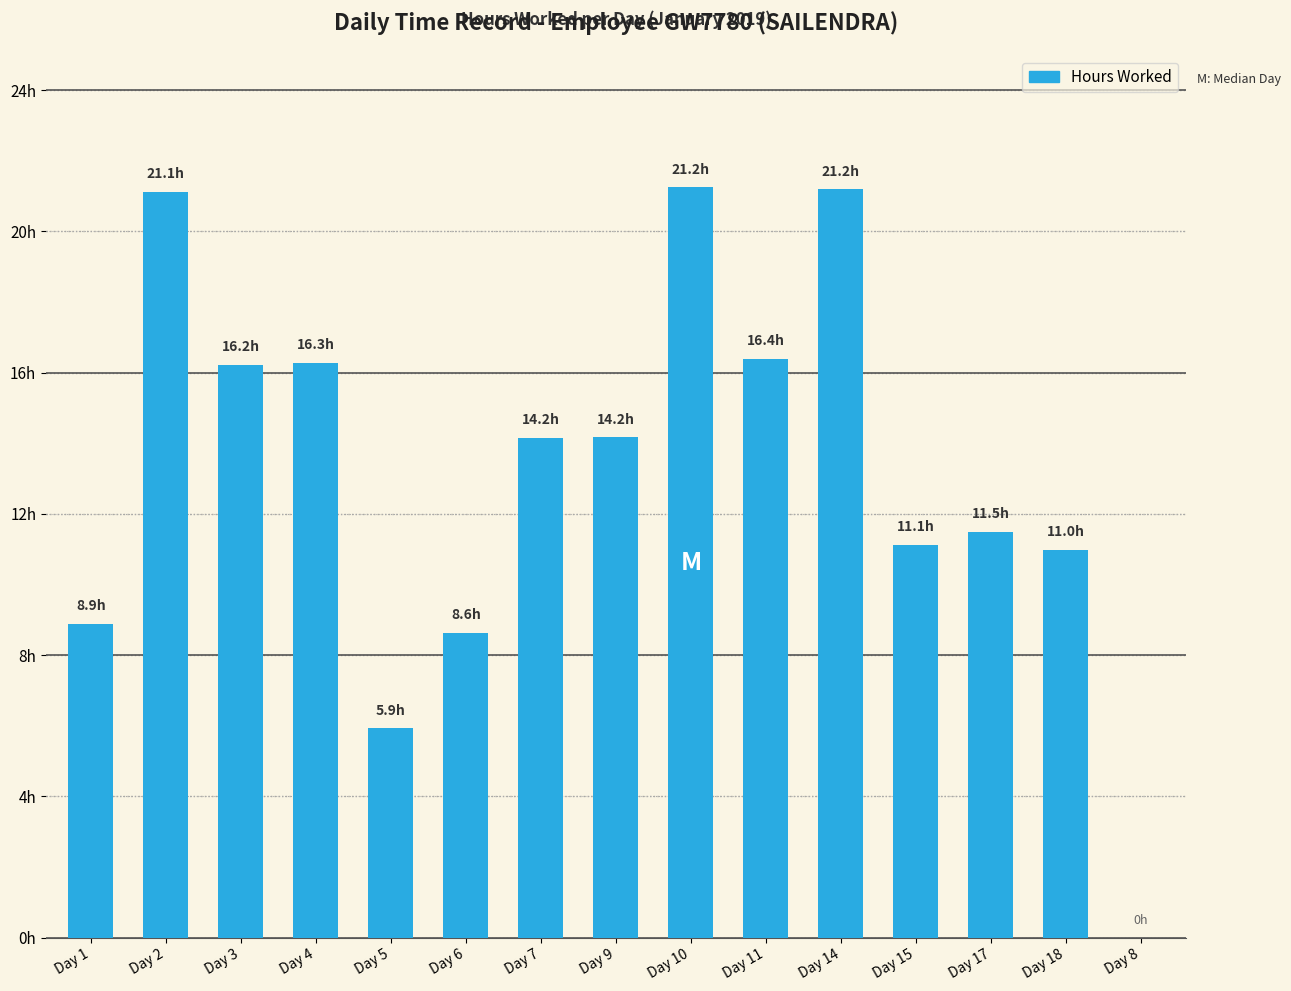

Are the bars horizontal?

No